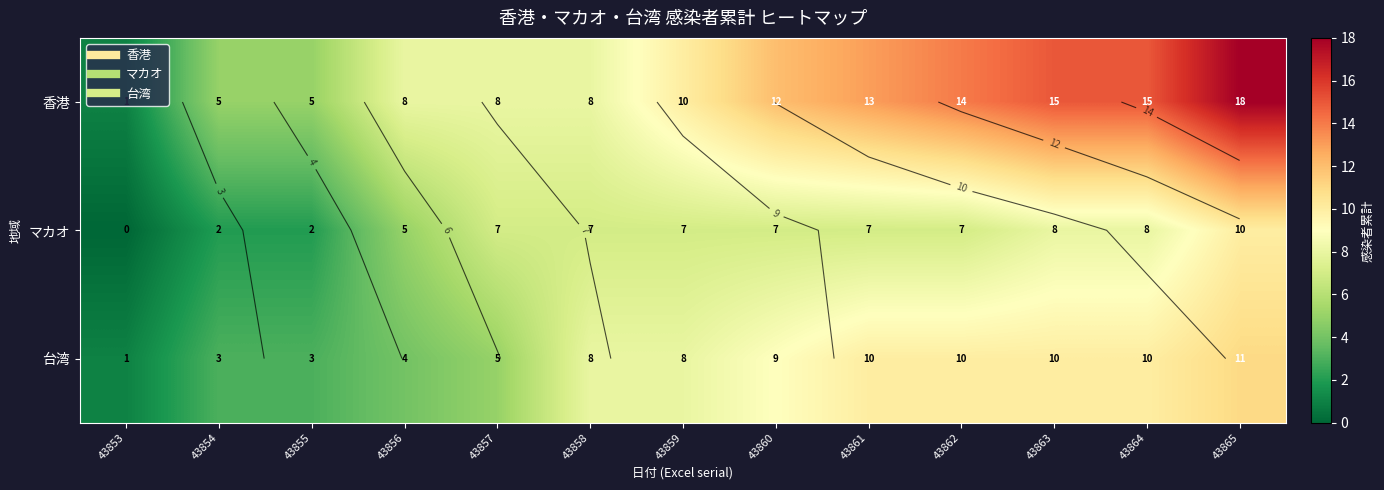

List the labels in order of 香港 value, smallest first.

43853, 43854, 43855, 43856, 43857, 43858, 43859, 43860, 43861, 43862, 43863, 43864, 43865